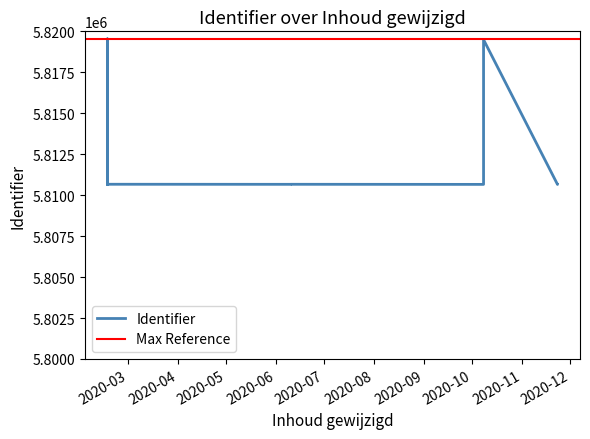

Does the chart display data point markers on the line(s)?

No